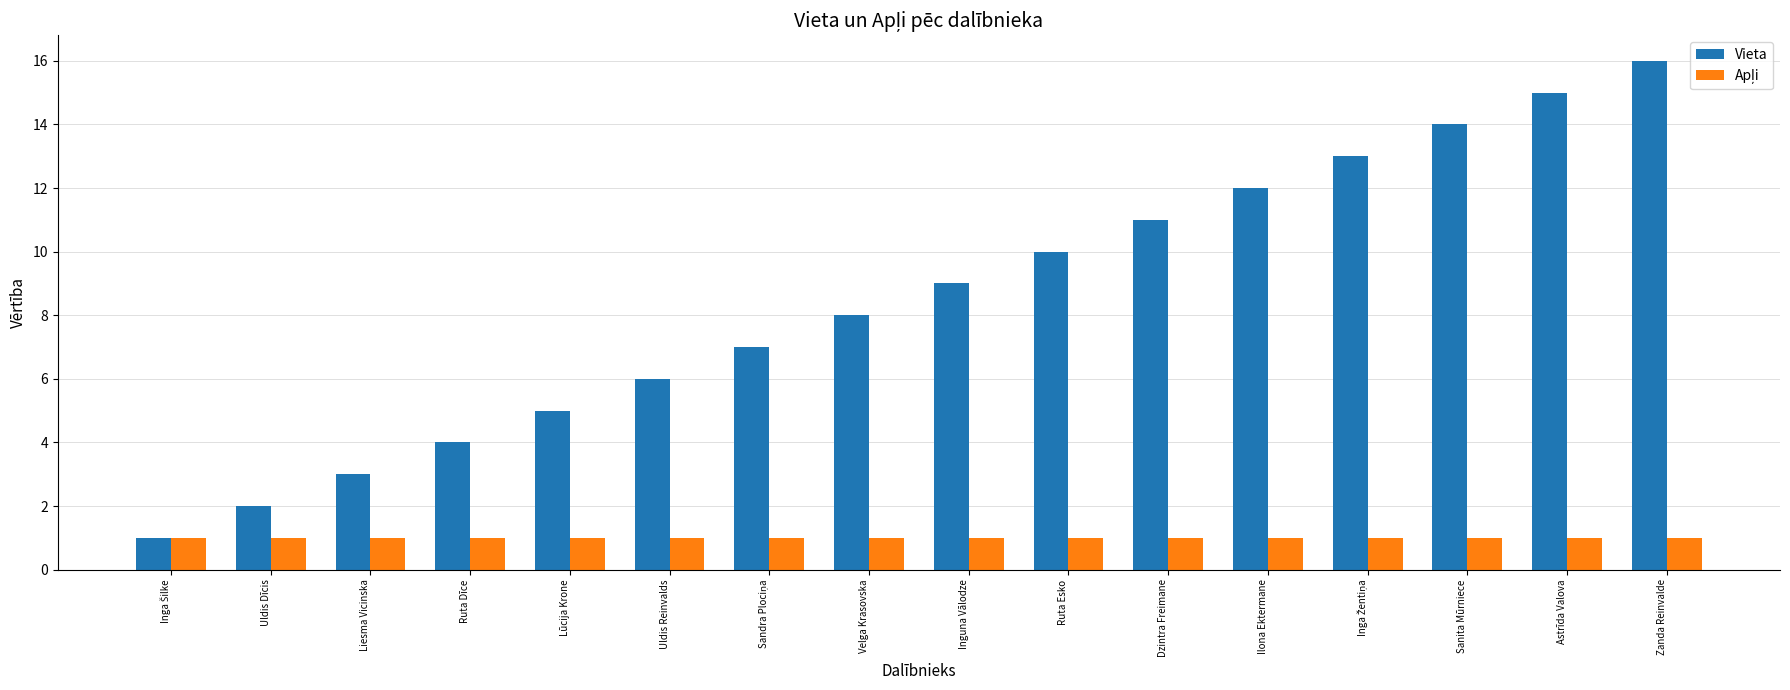

Is it true that Vieta equals 5 at Lūcija Krone?

True